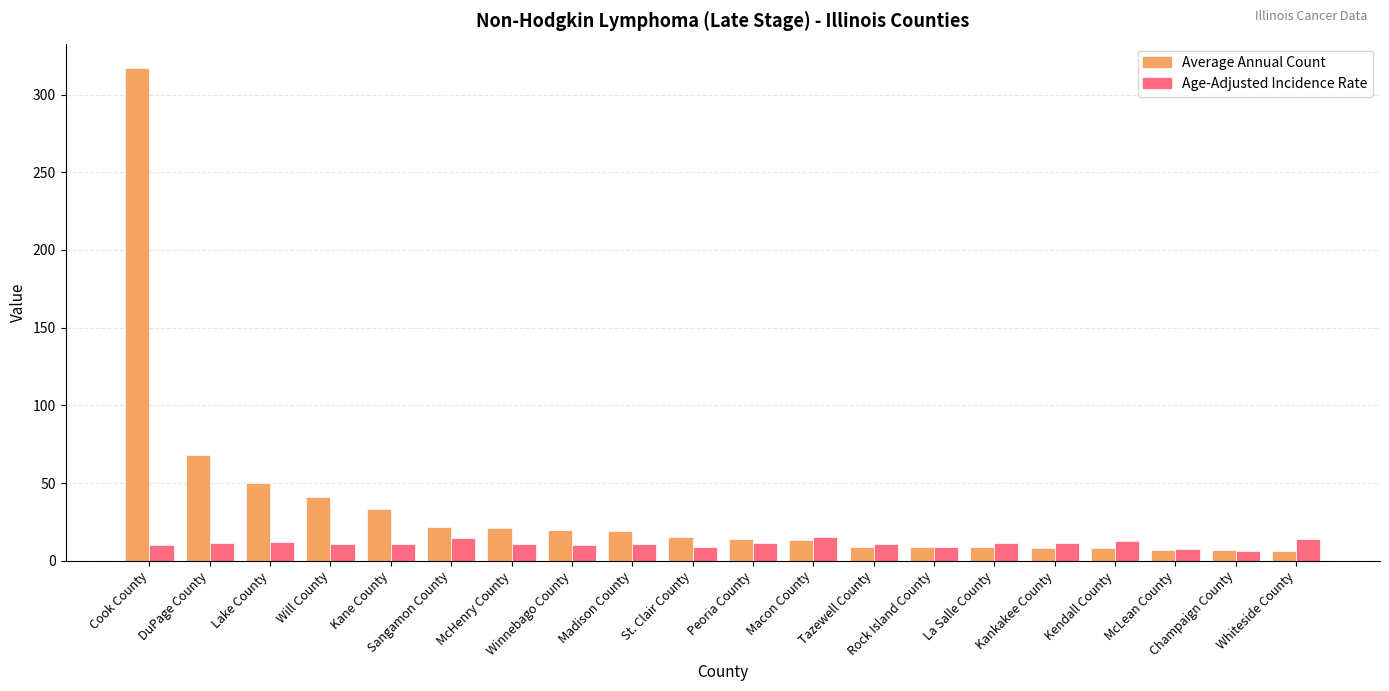

What is the difference between the second highest and minimum values in the Age-Adjusted Incidence Rate series?

8.7